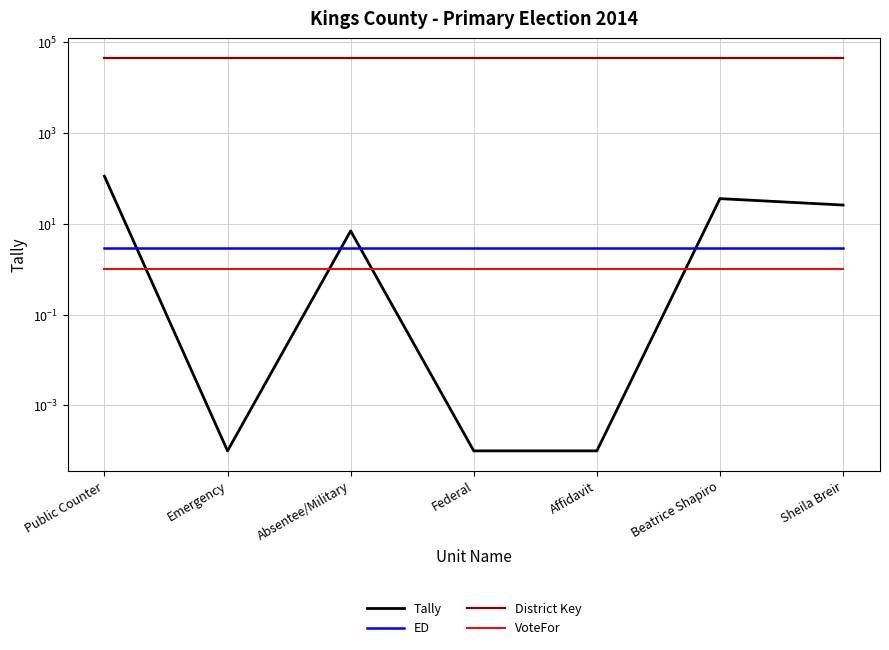

Which category has the lowest value in the VoteFor series?

Public Counter